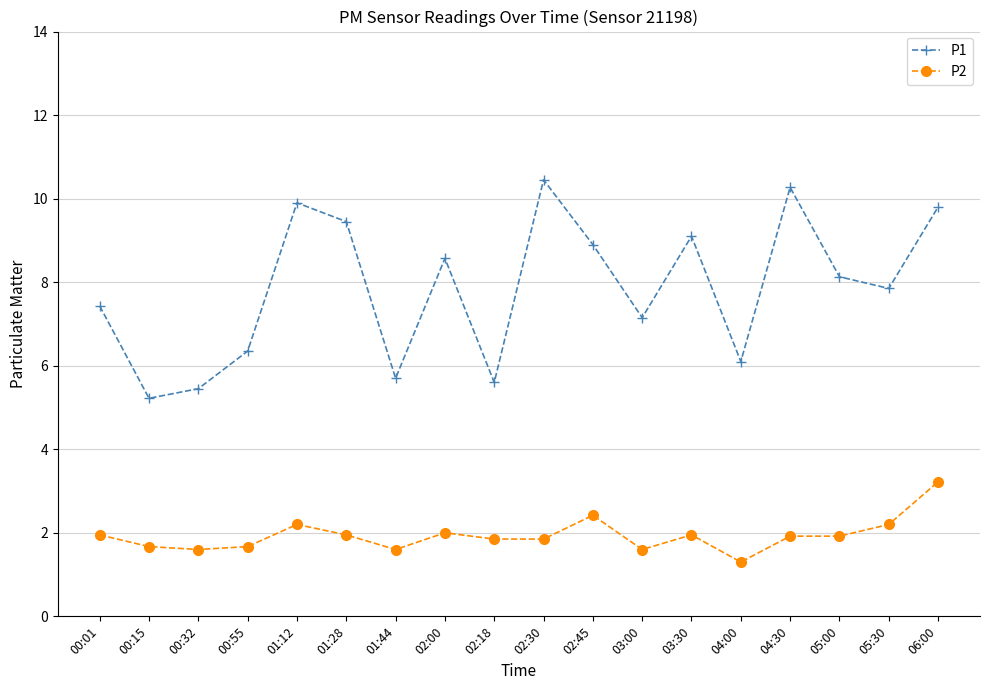

At 00:15, list the series in order from largest to smallest.

P1, P2